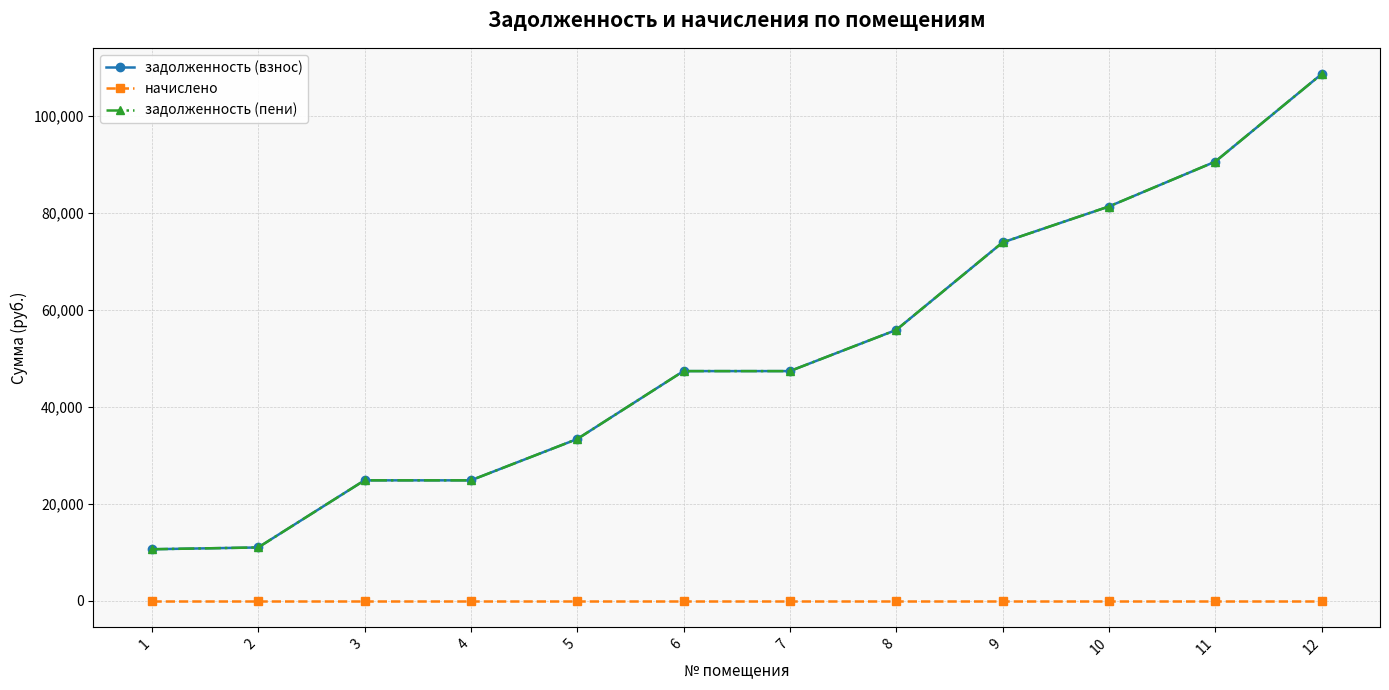

Is this an area chart (filled region under the line)?

No